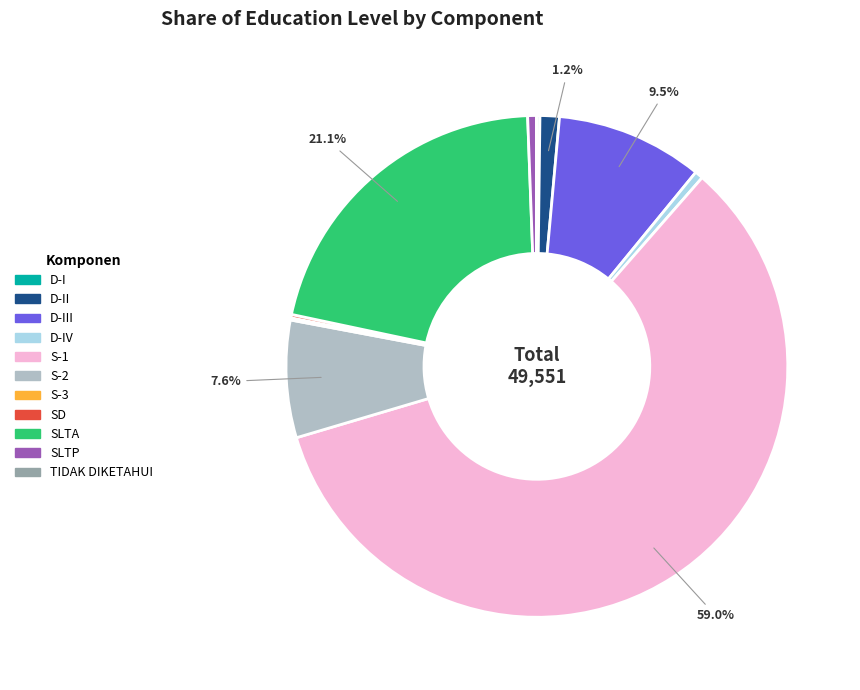

Is there a majority slice in this chart?

Yes